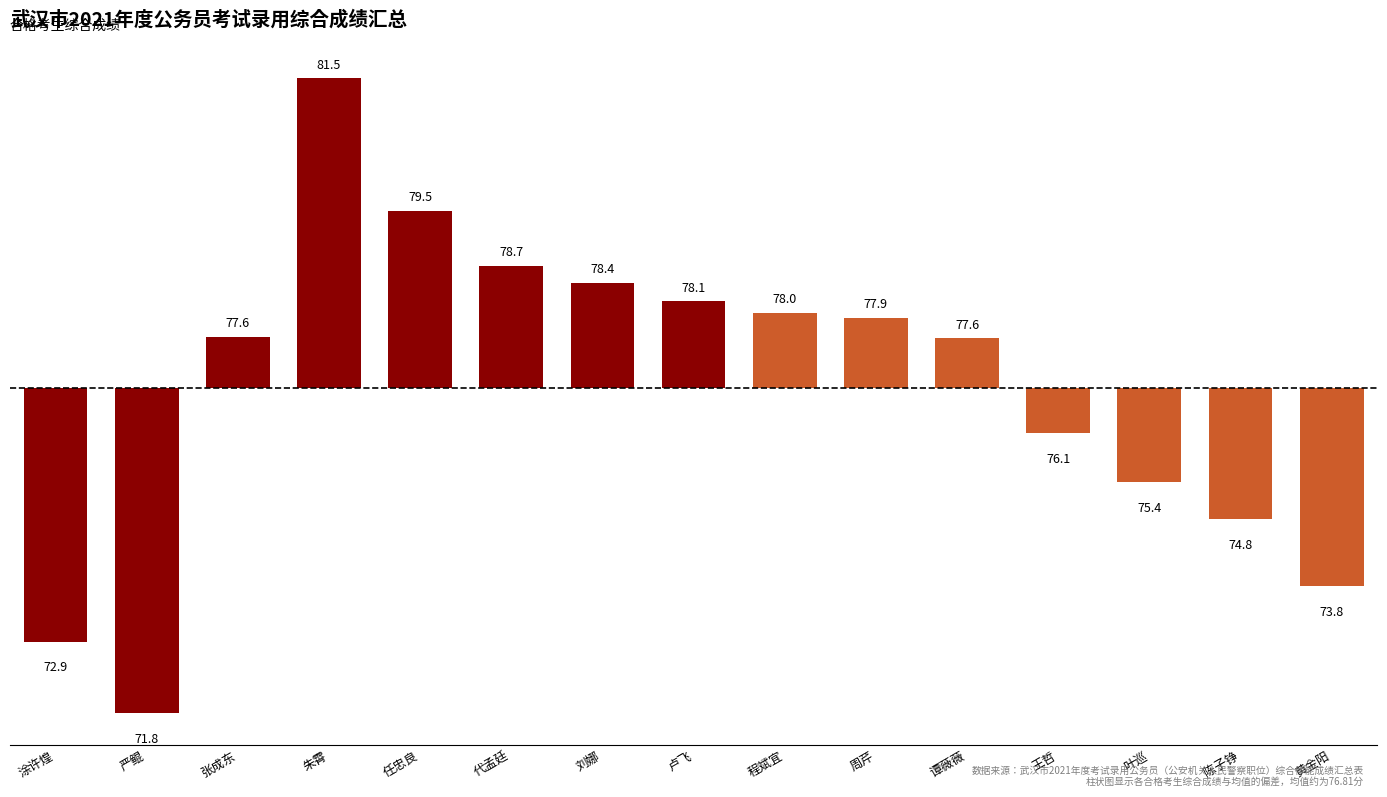

How many bars are there in total?

15